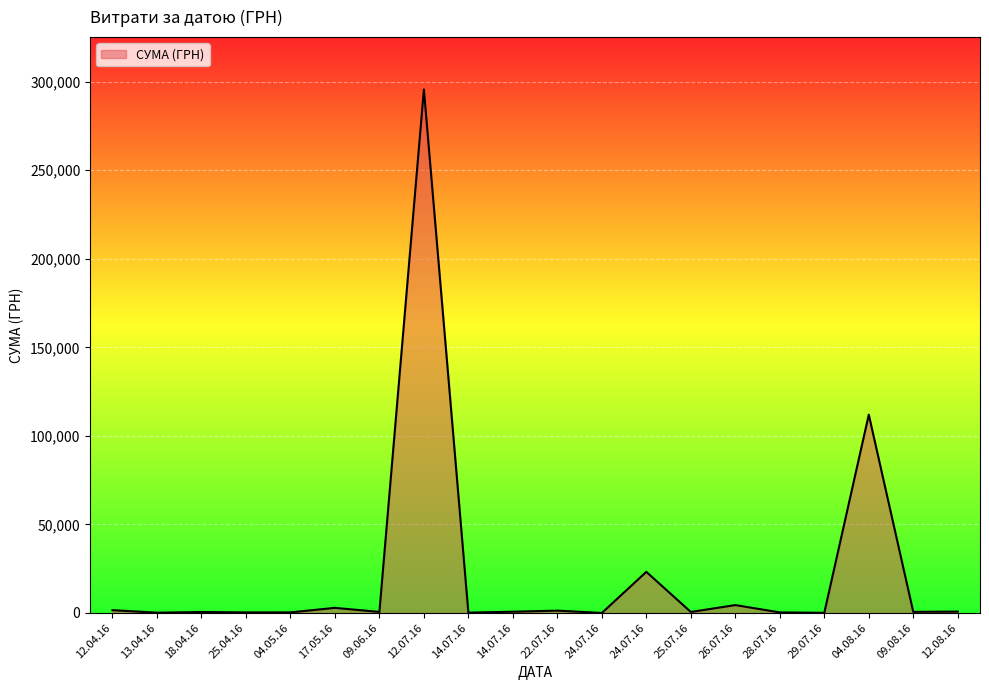

How many interior local valleys (lower than both neighbors) does the data have?

8